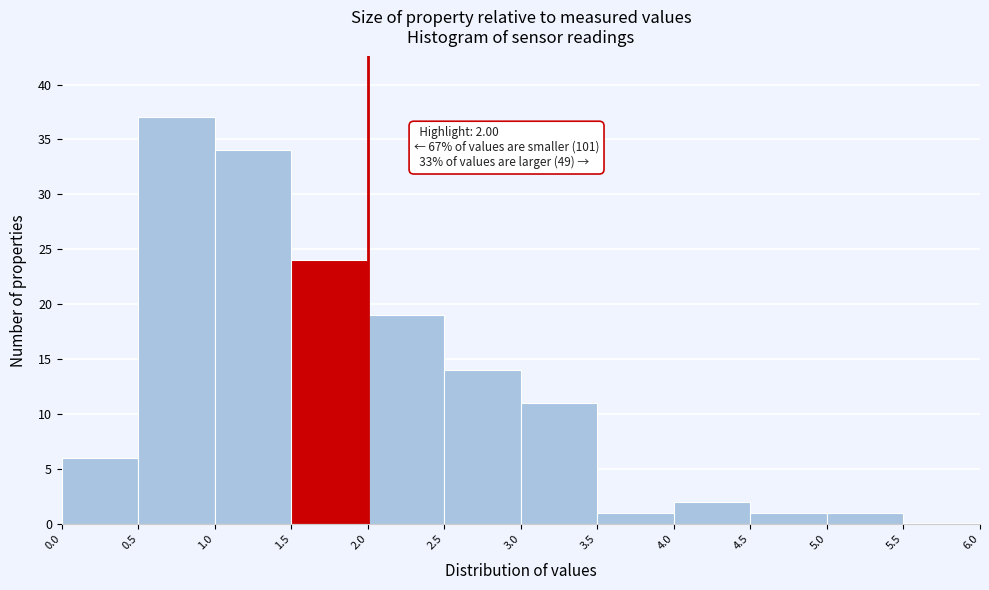

Over which range of the x-axis is the bar tallest?

0.5 to 1.0